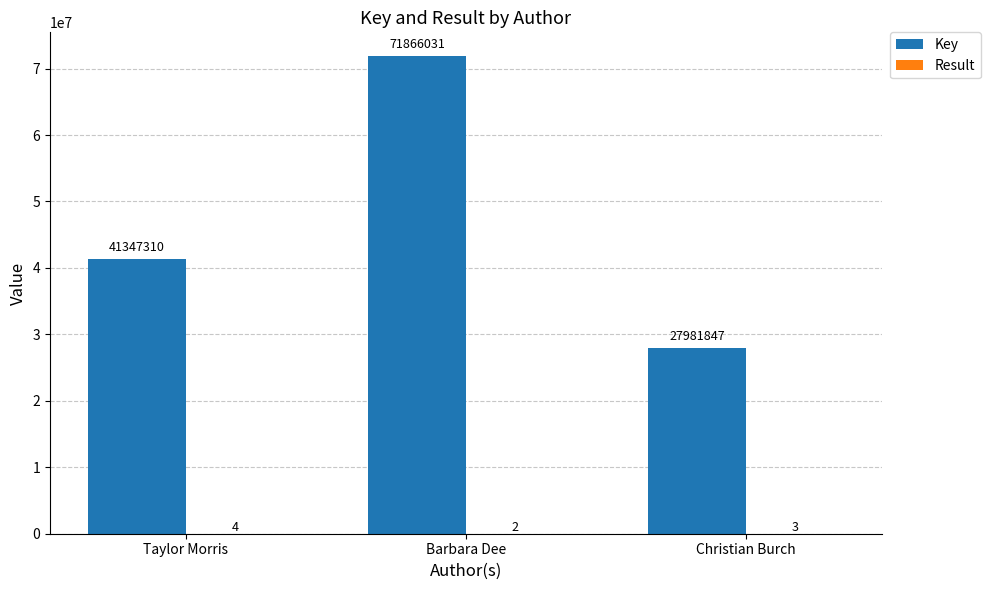

Is it true that Key equals 54675086 at Taylor Morris?

False